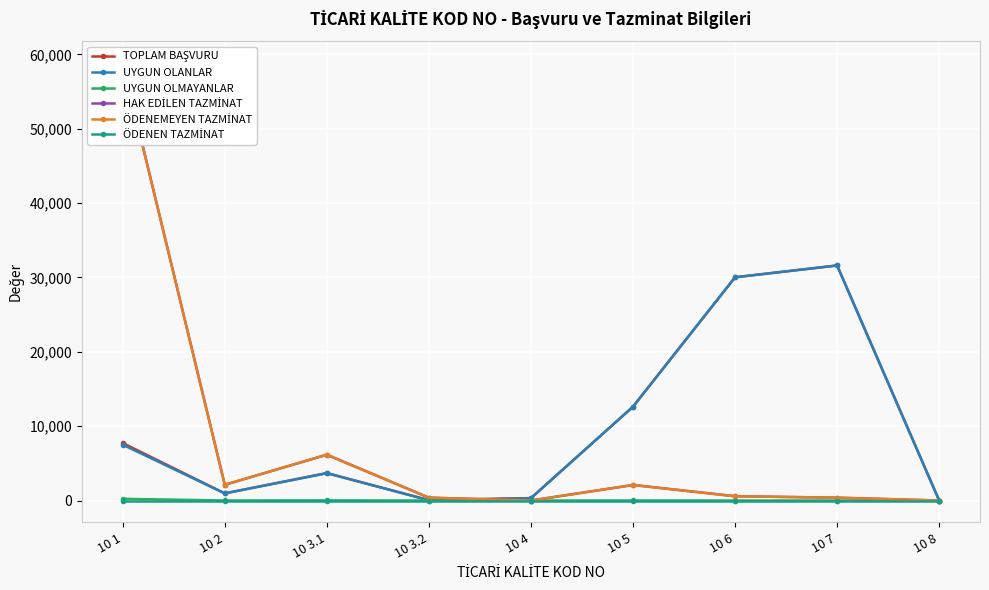

What is the difference between the highest and lowest values at 10 7?

31612.0